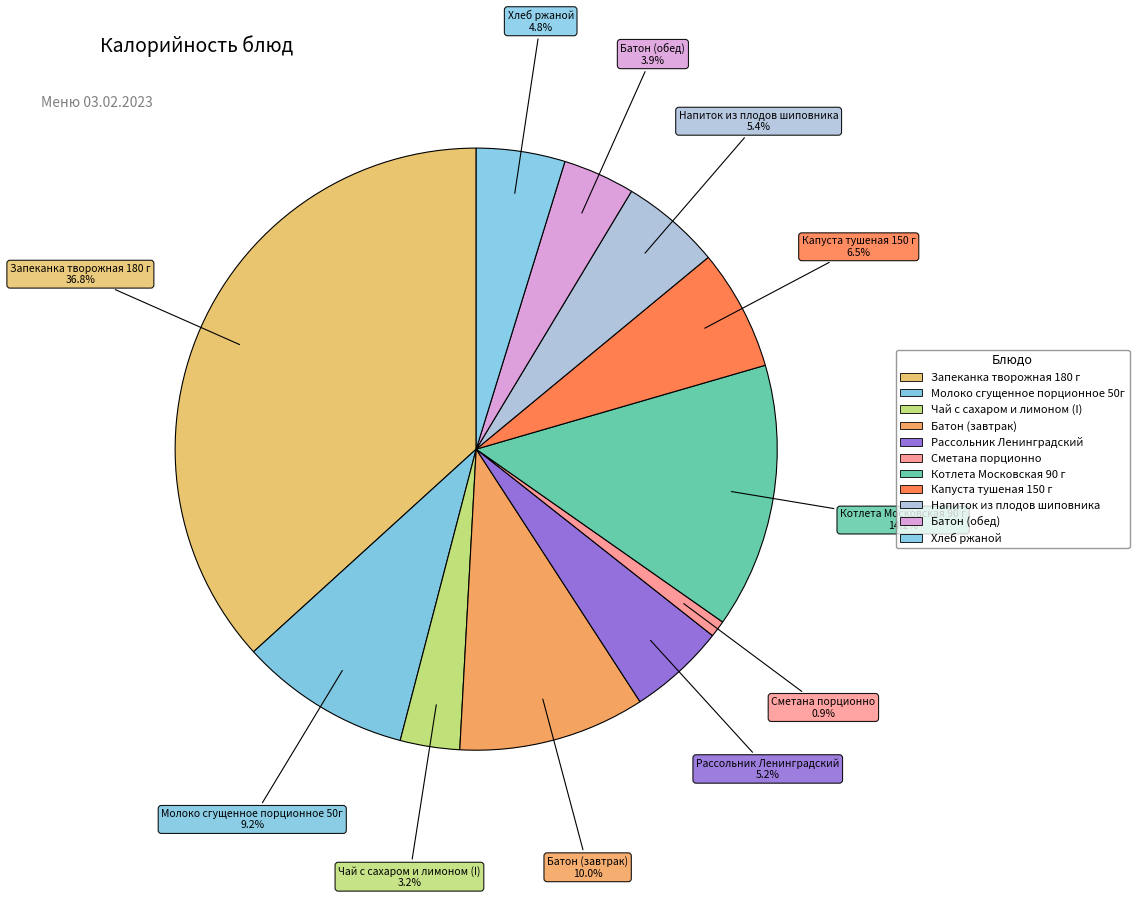

What percentage is NOT represented by Сметана порционно?

99.1%